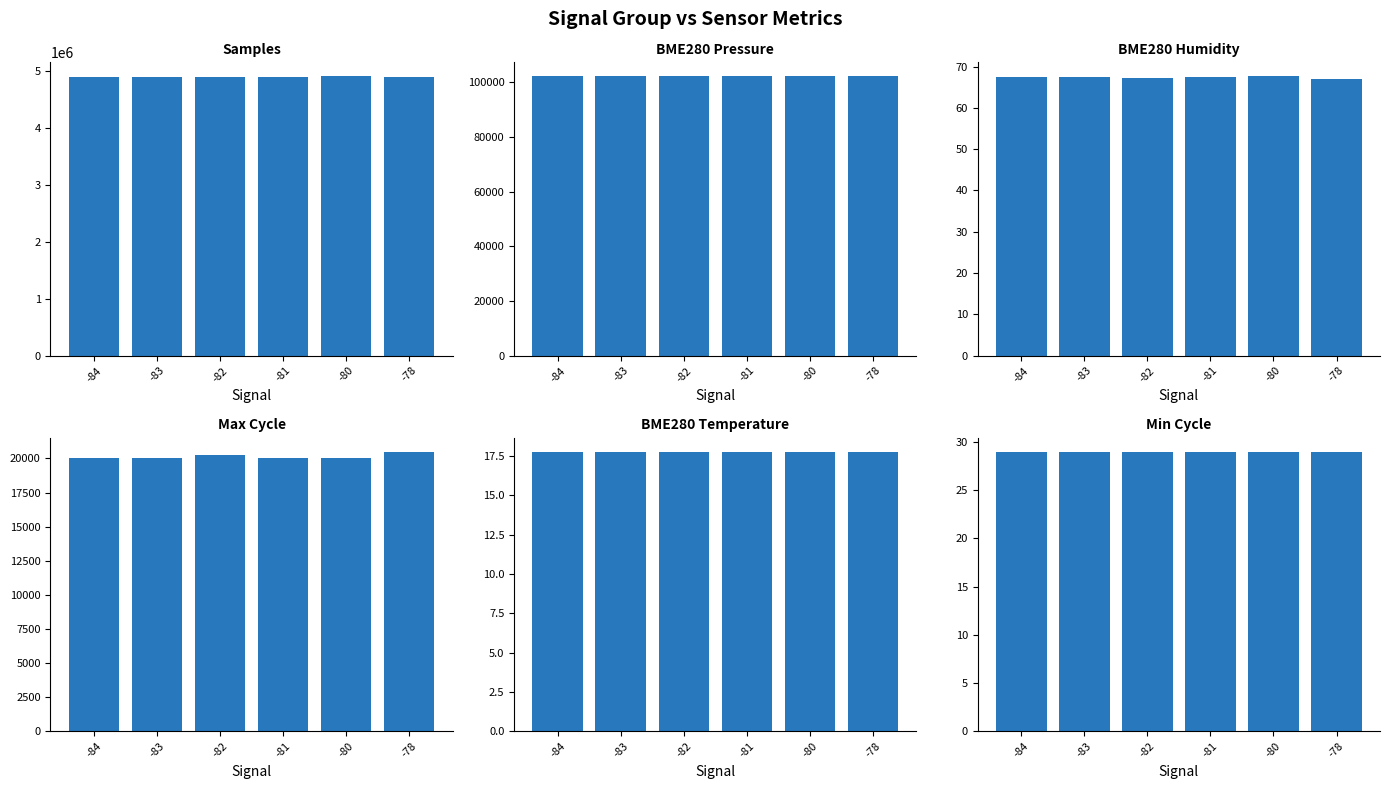

Reading left to right, what are all the values shown in this chart?

Samples: -84=4884904.0	-83=4896707.5	-82=4891458.0	-81=4882812.9	-80=4900330.0	-78=4884599.0
BME280_pressure: -84=102204.8	-83=102214.1	-82=102213.8	-81=102215.3	-80=102209.9	-78=102223.0
BME280_humidity: -84=67.5	-83=67.5	-82=67.3	-81=67.4	-80=67.7	-78=67.0
Max_cycle: -84=20032.0	-83=20061.2	-82=20229.8	-81=20045.8	-80=20024.0	-78=20490.0
BME280_temperature: -84=17.8	-83=17.8	-82=17.8	-81=17.8	-80=17.8	-78=17.8
Min_cycle: -84=29.0	-83=29.0	-82=29.0	-81=29.0	-80=29.0	-78=29.0